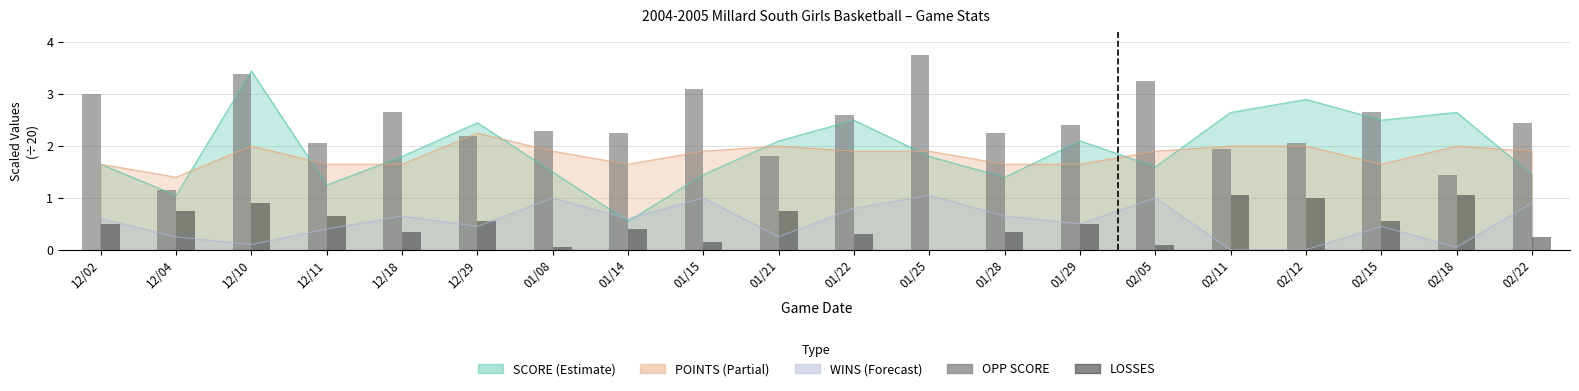

How many bars are there in each group?

2